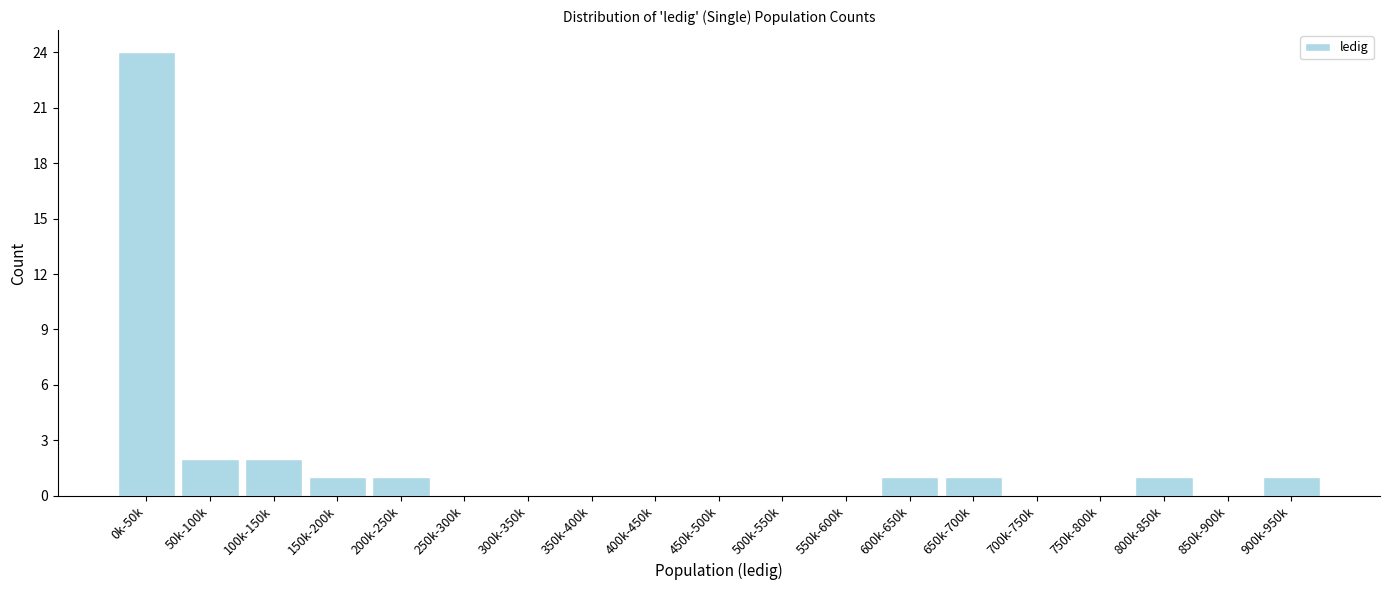

Reading left to right, transcribe all the data shown in this chart.

0k-50k=24	50k-100k=2	100k-150k=2	150k-200k=1	200k-250k=1	250k-300k=0	300k-350k=0	350k-400k=0	400k-450k=0	450k-500k=0	500k-550k=0	550k-600k=0	600k-650k=1	650k-700k=1	700k-750k=0	750k-800k=0	800k-850k=1	850k-900k=0	900k-950k=1